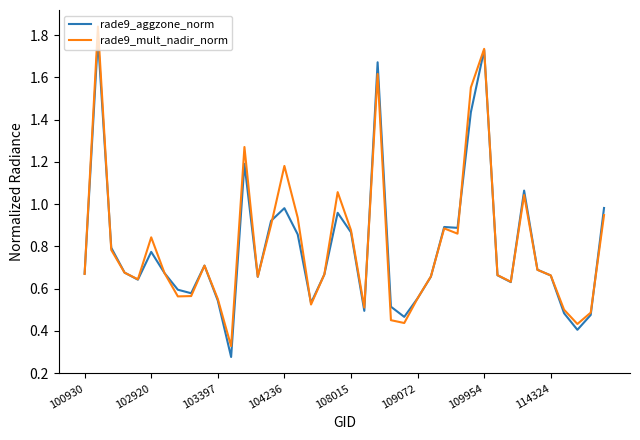

What is the maximum value shown in the chart?

1.8